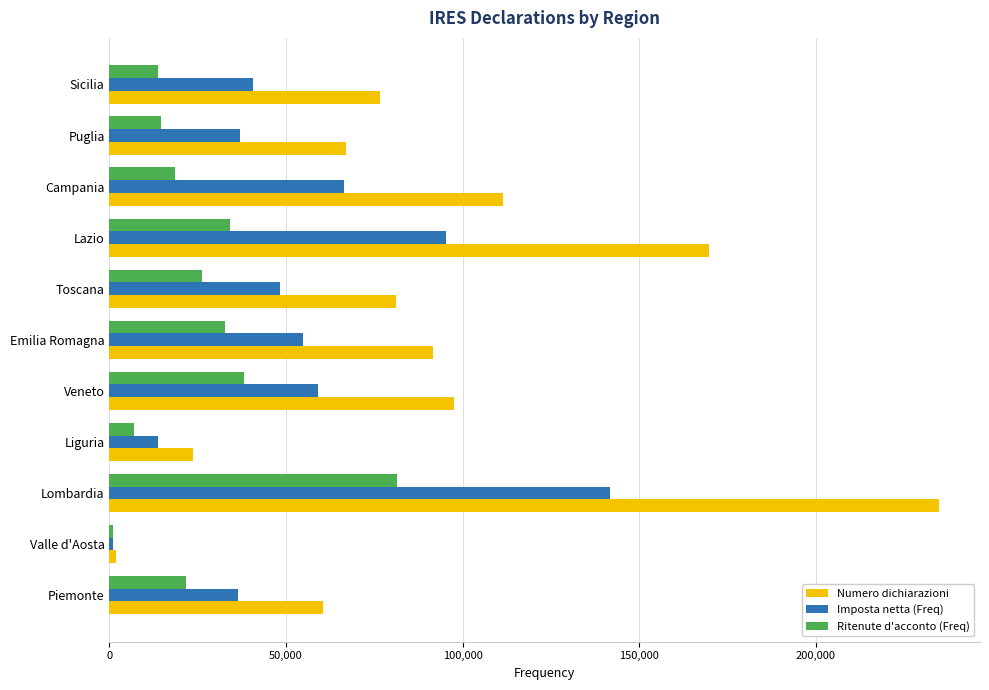

The value of Numero dichiarazioni at Lazio is 39293. True or false?

False